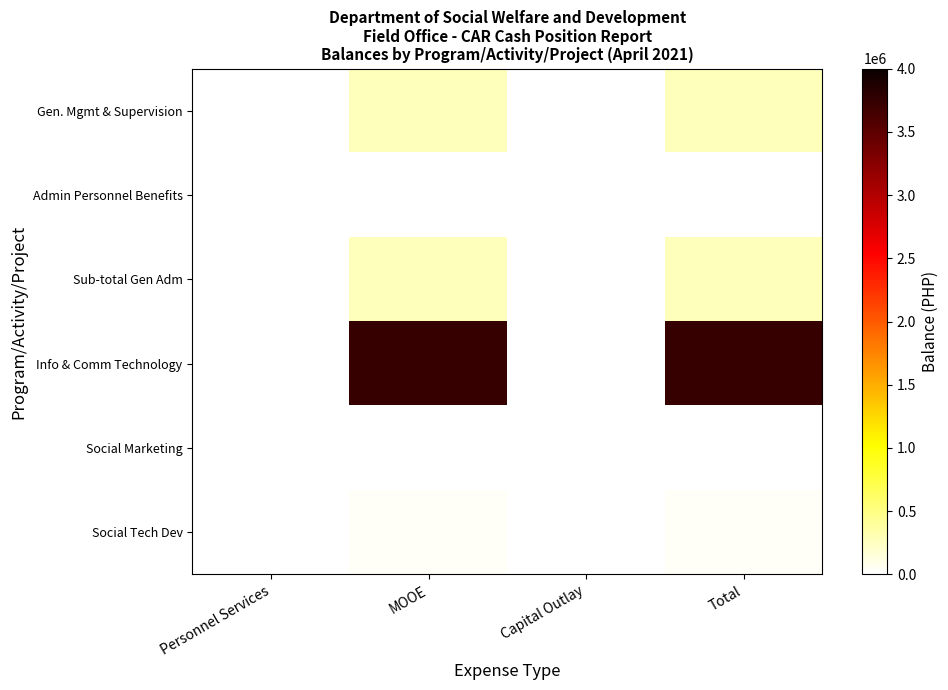

List the series in order of their peak value, lowest first.

Admin Personnel Benefits, Social Marketing, Social Tech Dev, Gen. Mgmt & Supervision, Sub-total Gen Adm, Info & Comm Technology